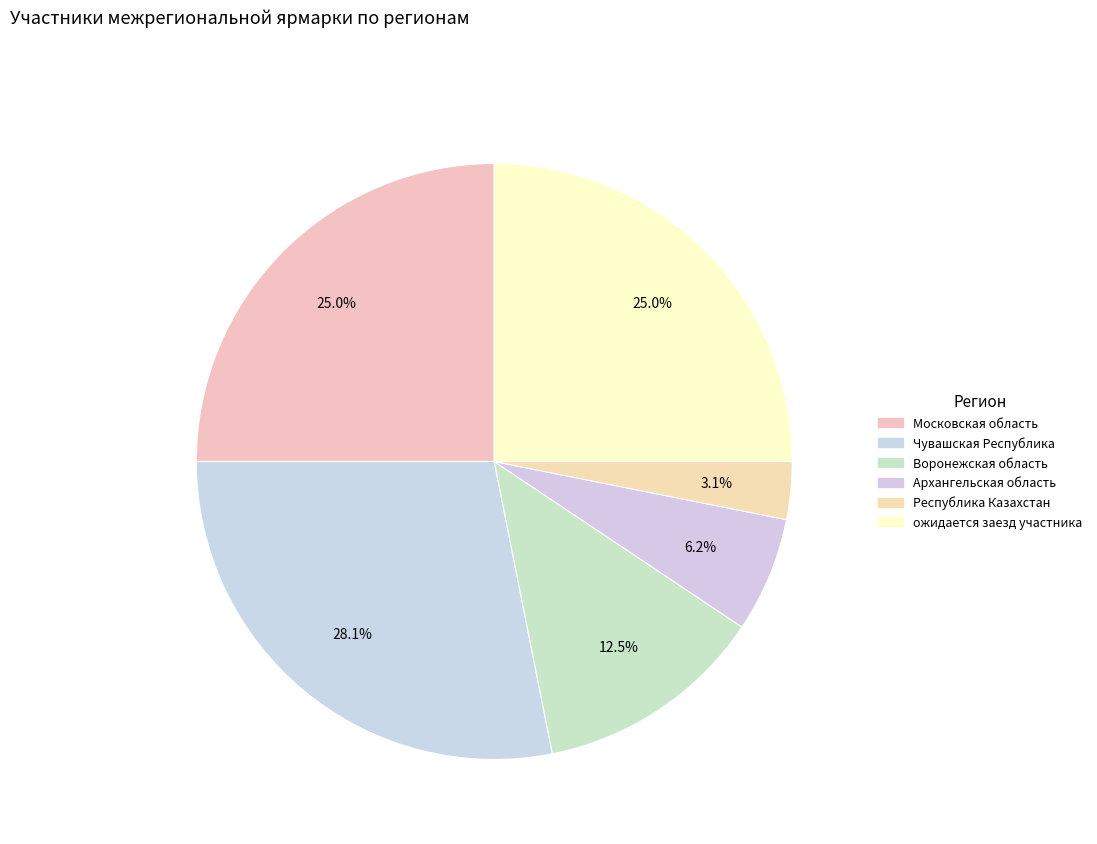

What is the ratio of the value at Архангельская область to the value at Московская область?

0.2